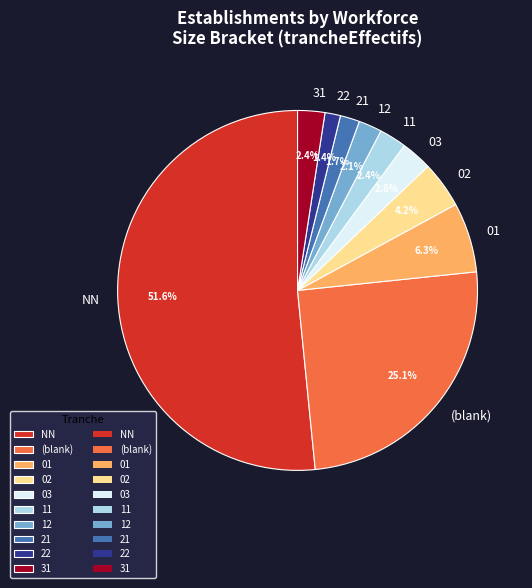

Is there any slice that represents more than half of the pie?

Yes